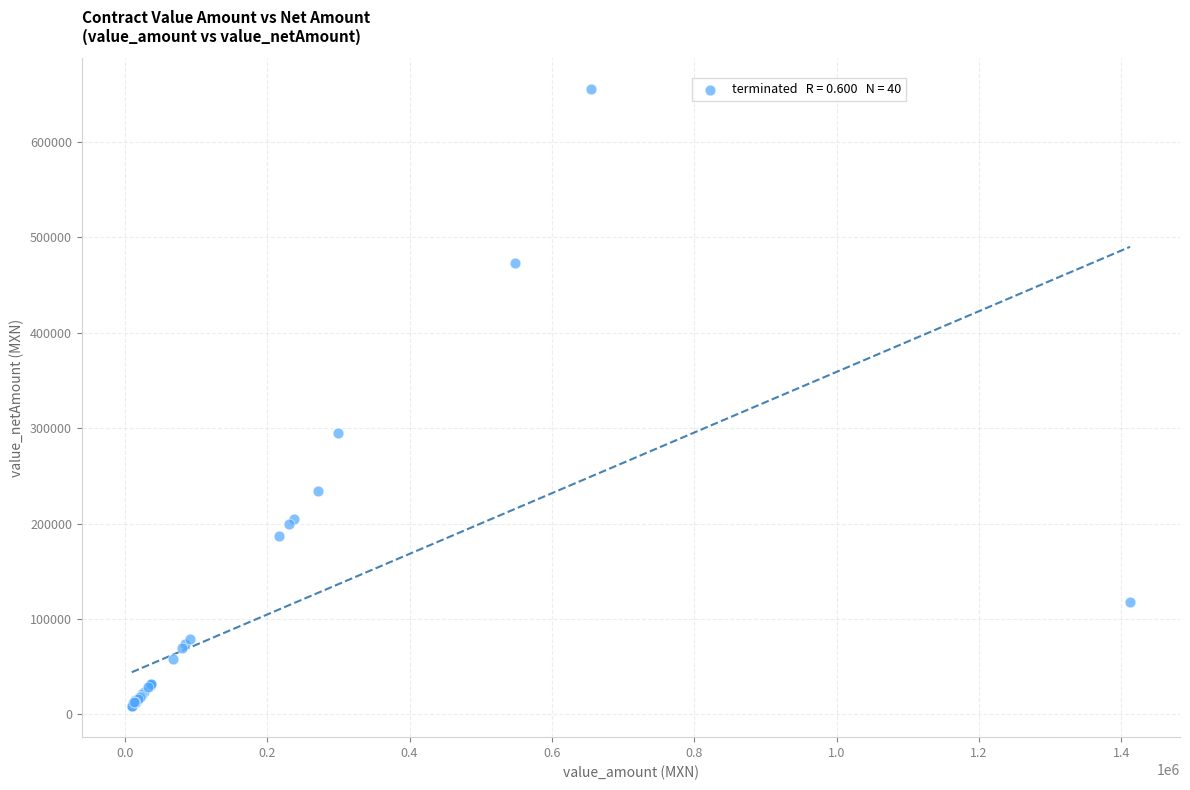

What Y value in the scatter plot is closest to 331890?

295000.0